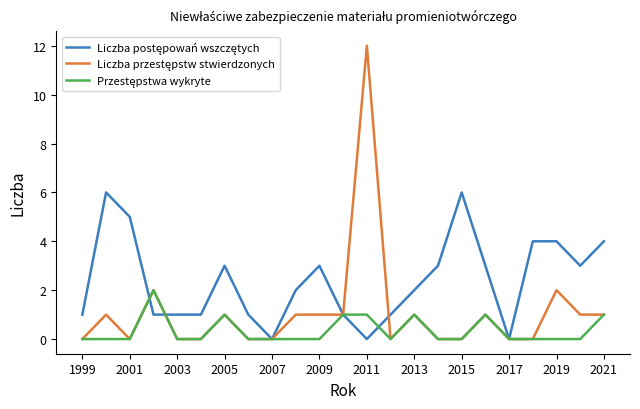

What is the maximum value shown in the chart?

12